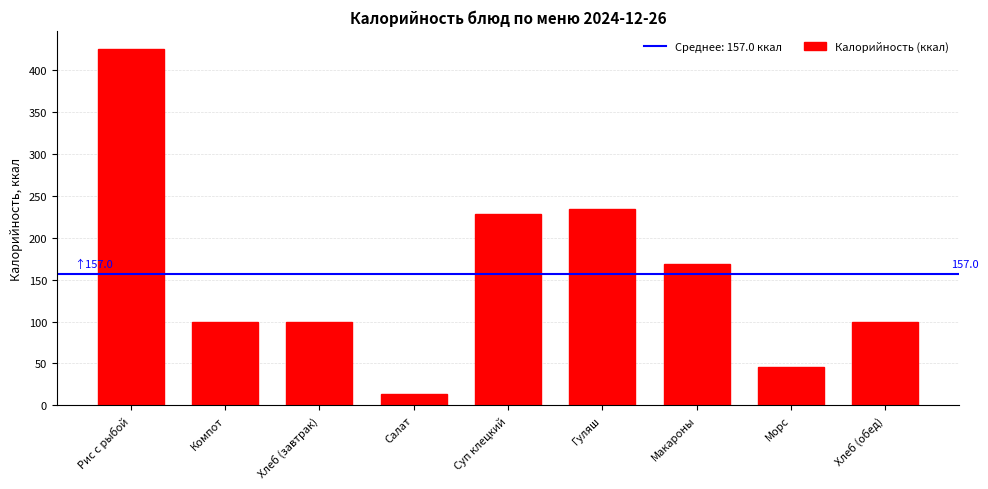

What is the average value?

157.0